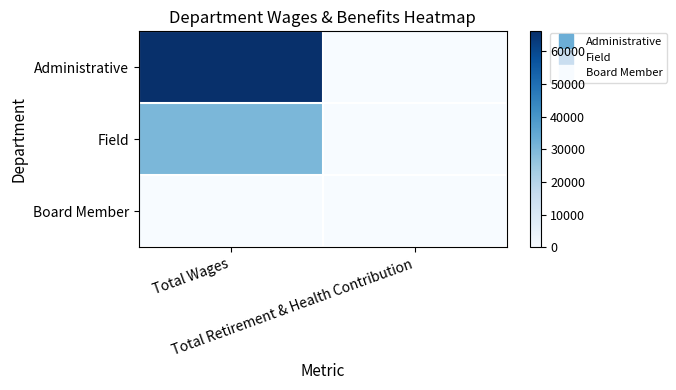

Which series has the widest spread of values?

Administrative